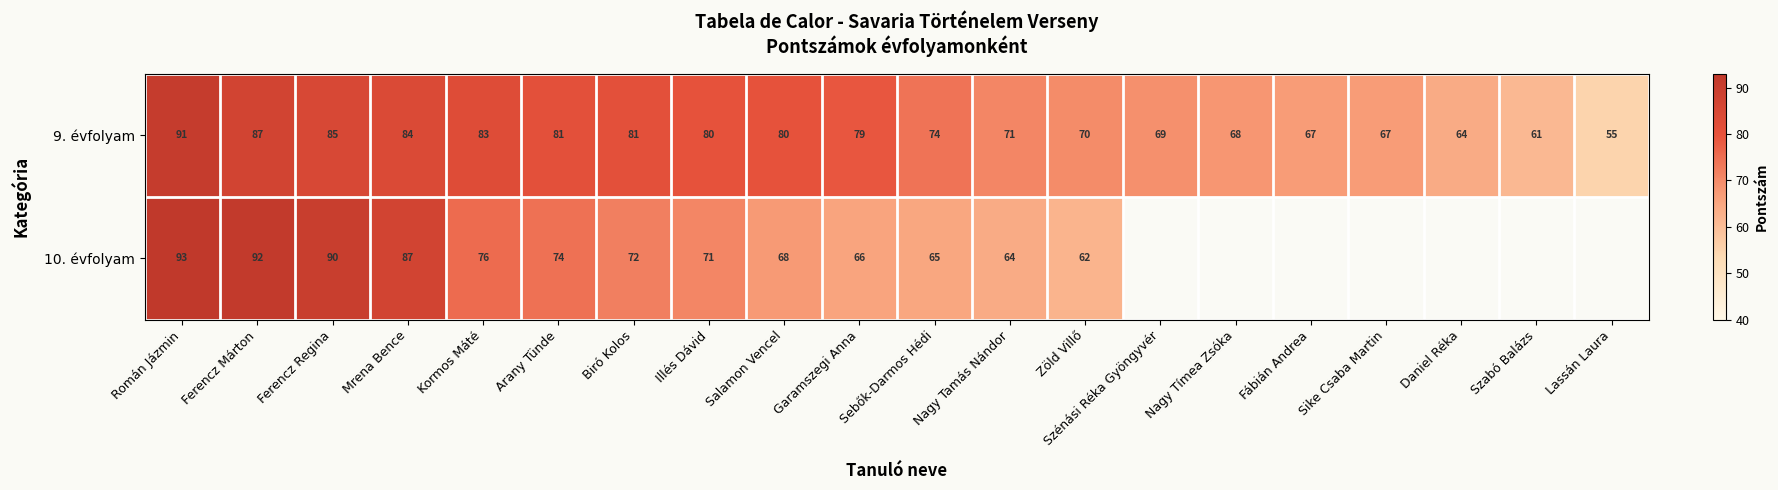

Where does the 9. évfolyam series first go above 79?

Román Jázmin